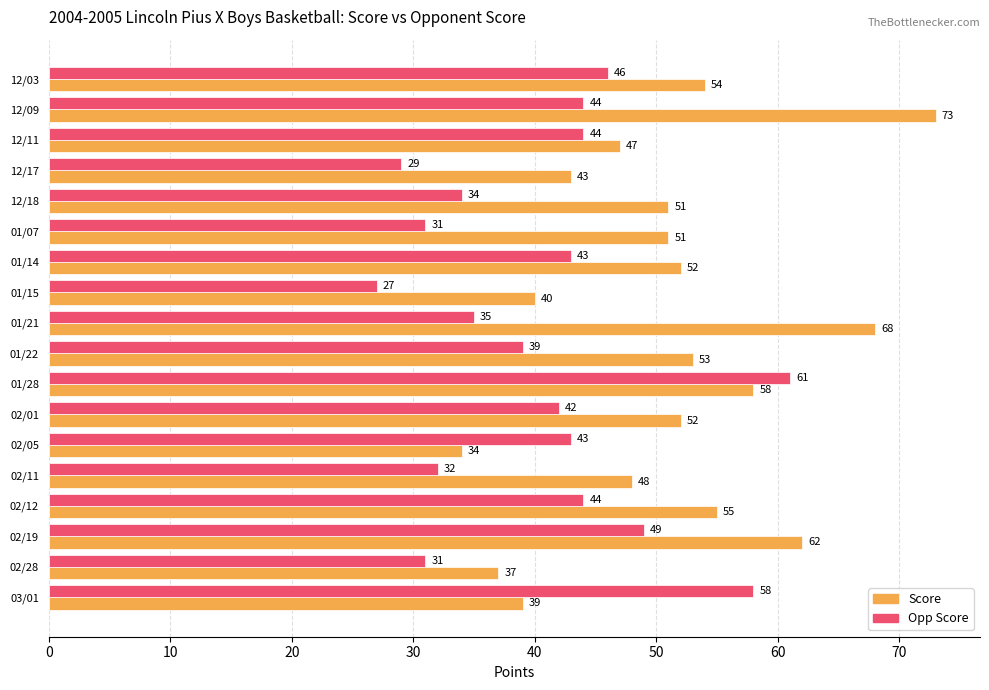

Which series changed the most between 01/07 and 02/01?

Opp Score